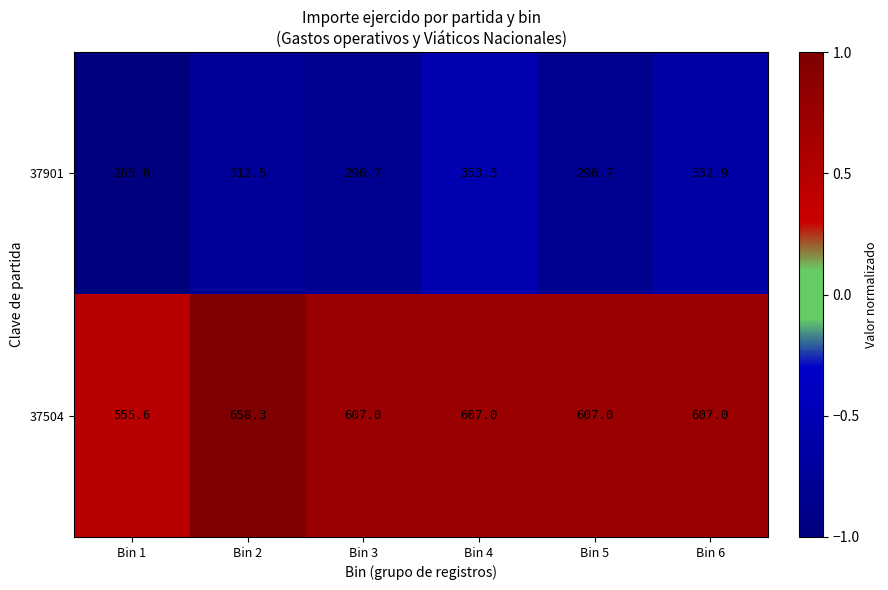

Which label corresponds to the largest value in the chart?

Bin 2